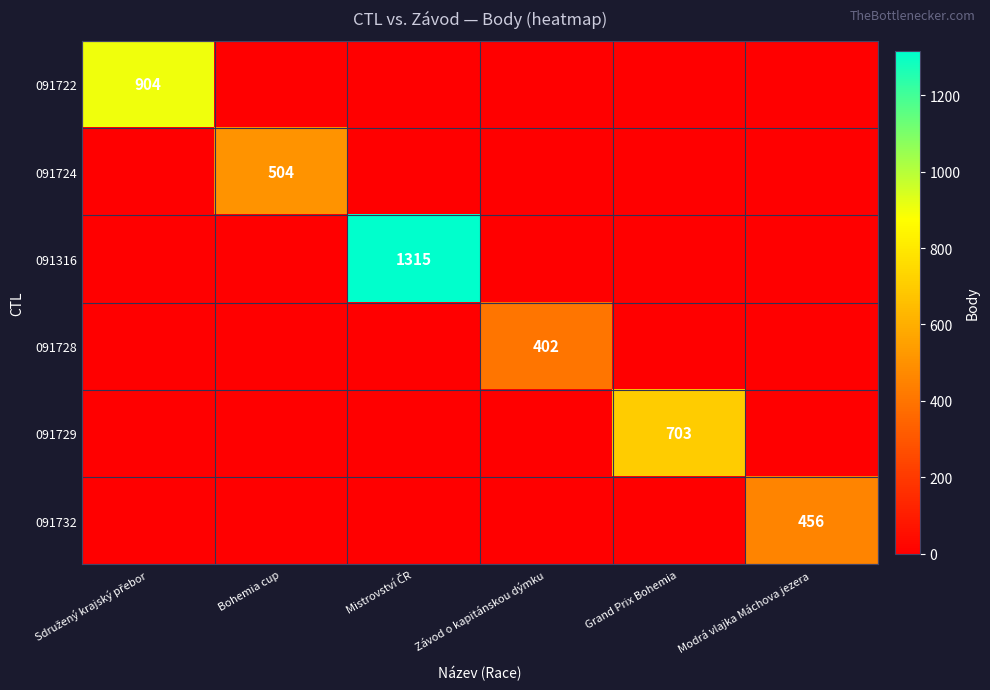

Is it true that 091728 equals 402 at Závod o kapitánskou dýmku?

True